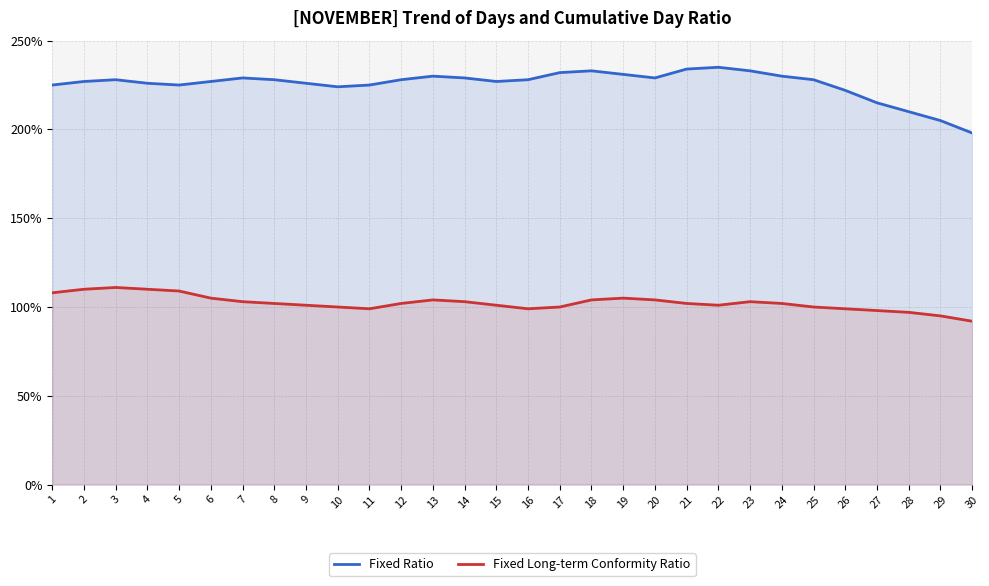

How many lines are shown in the chart?

2